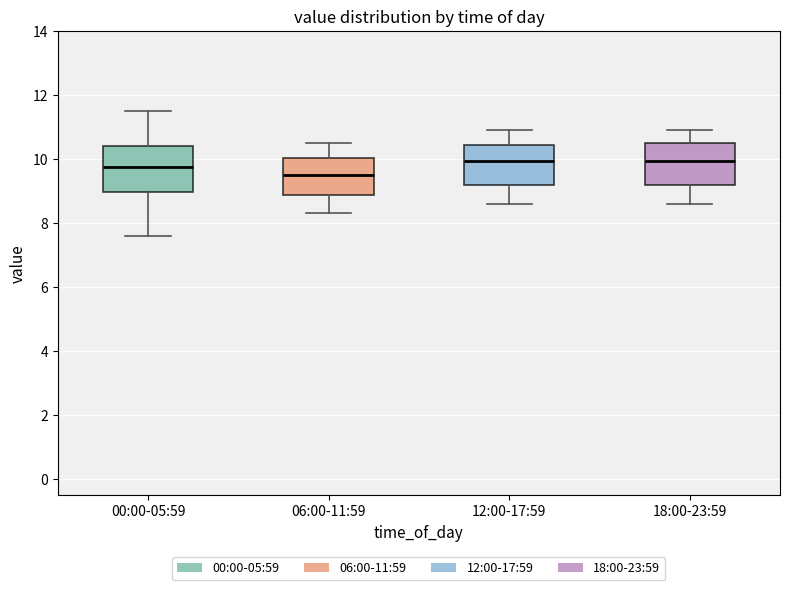

Where does the lower whisker of the box for 12:00-17:59 end on the y-axis? The values are not printed on the chart, so give them approximately, as read against the axis.

8.6